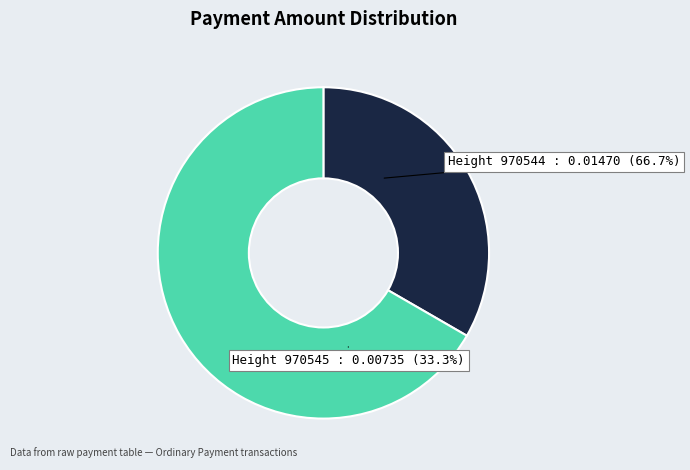

Which slice is the largest?

970544